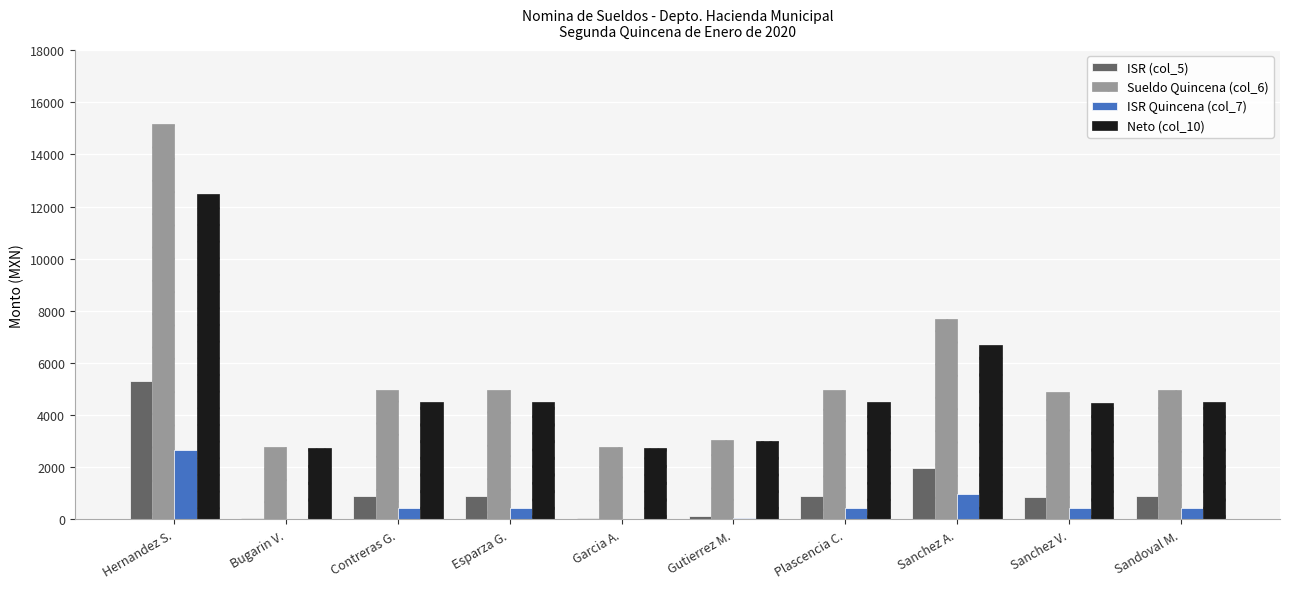

What is the total value across all series at Hernandez S.?

35625.9